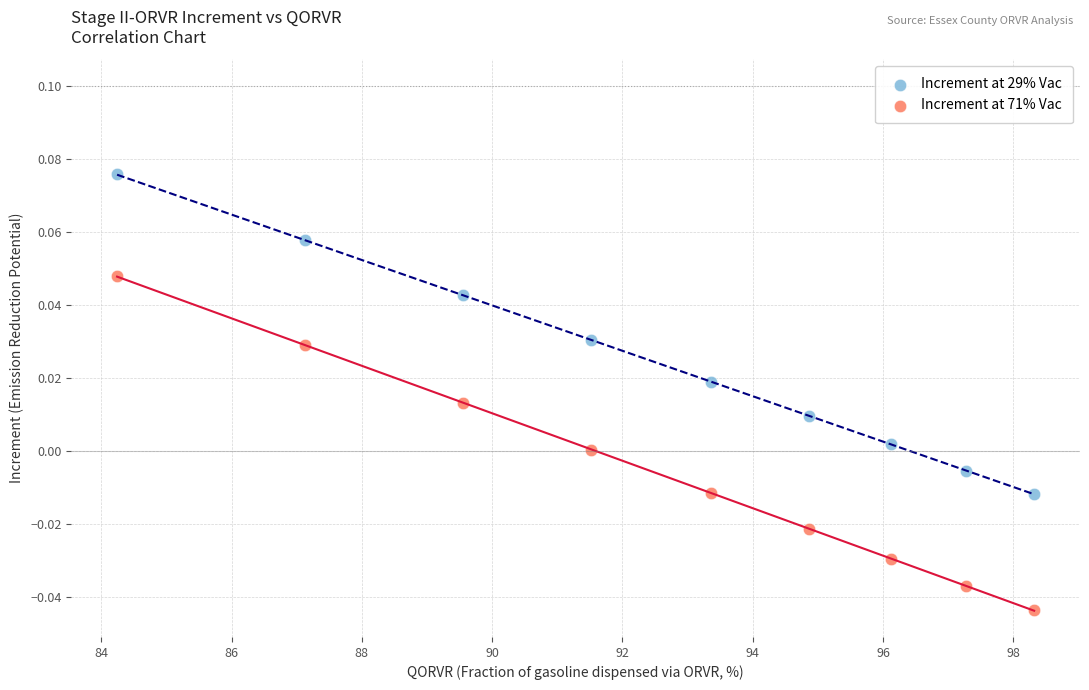

Which series reaches the minimum Y coordinate?

Increment at 71% Vac